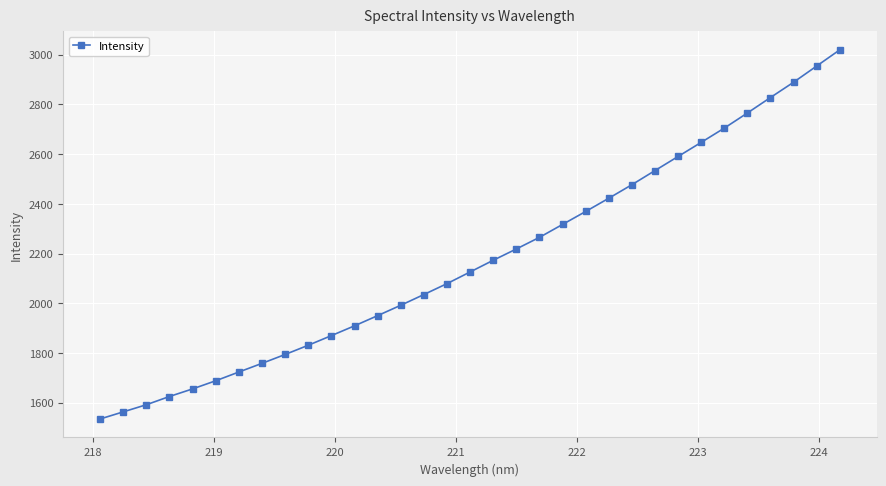

What is the difference between the second highest and minimum values?

1419.8